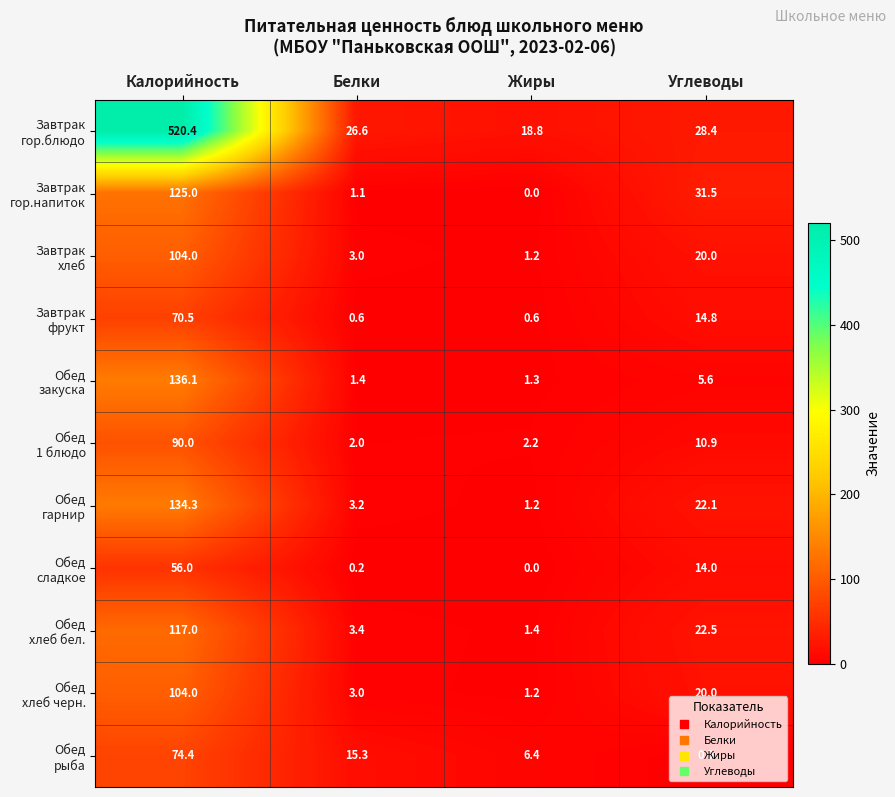

What is the total value across all series at Белки?

59.8